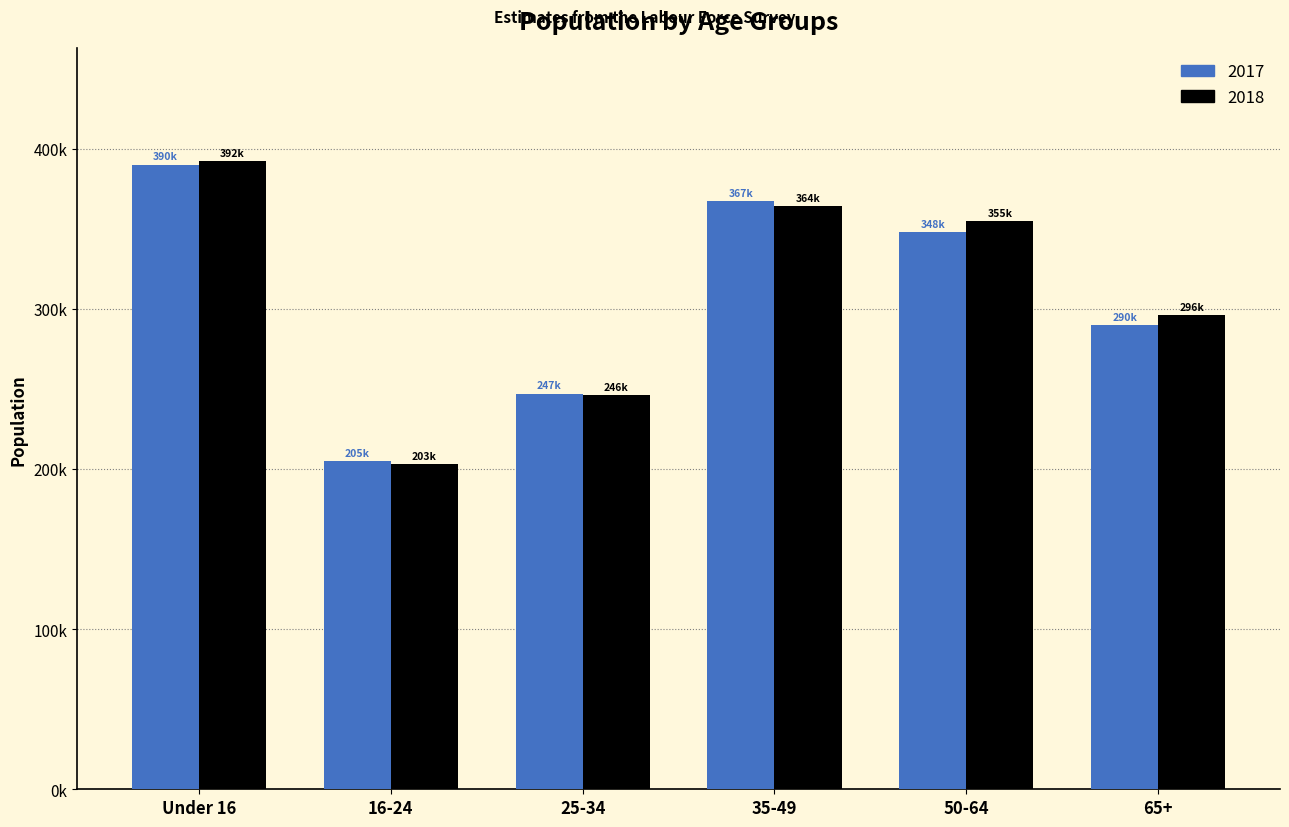

Which category has the highest value in the 2018 series?

Under 16